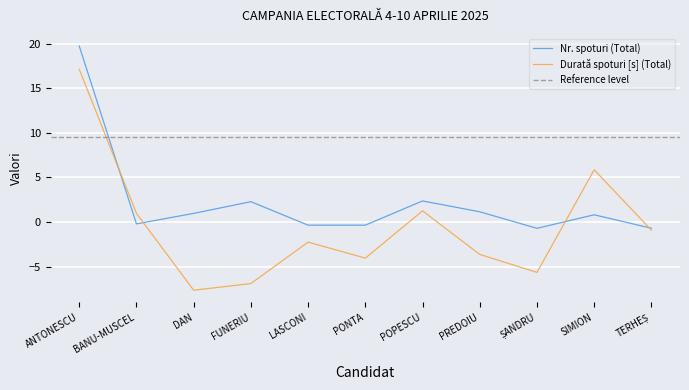

How many data points are less than 0?

5